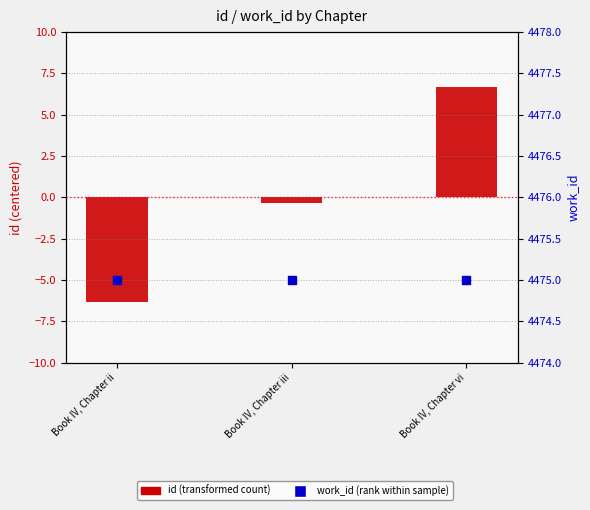

Which series reaches the maximum Y coordinate?

work_id